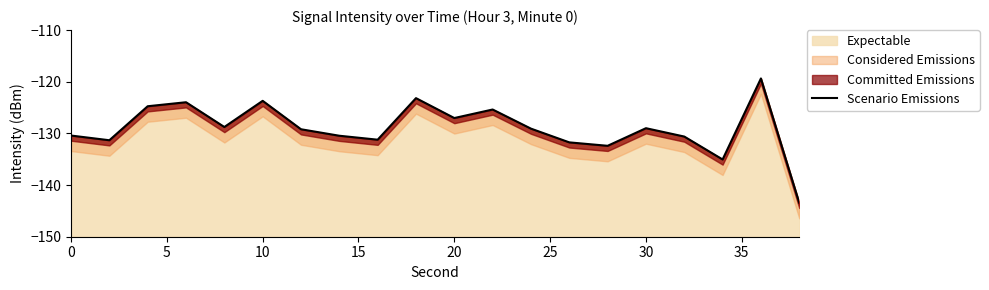

What is the smallest value displayed?

-143.4